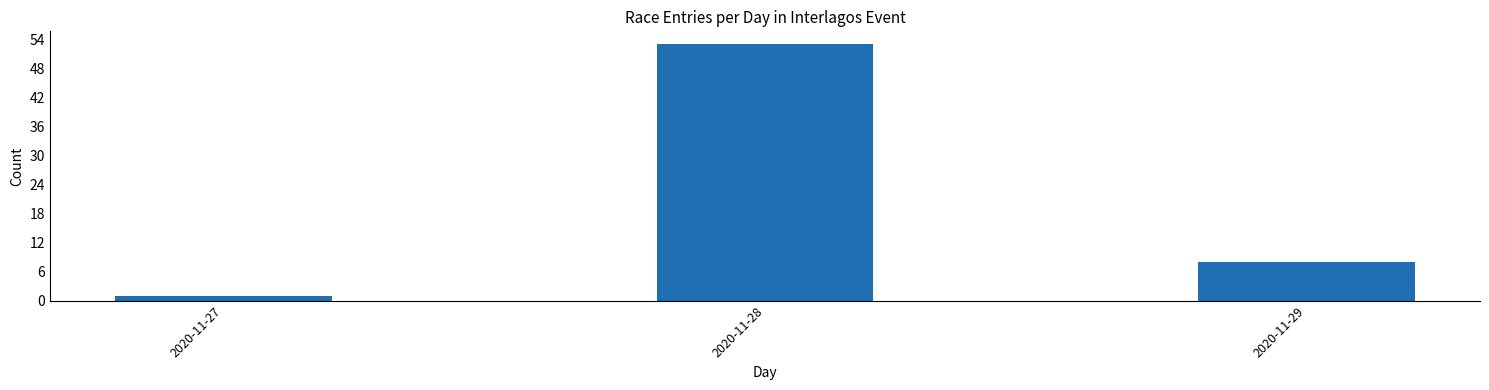

Reading right to left, transcribe all the data shown in this chart.

2020-11-29=8	2020-11-28=53	2020-11-27=1